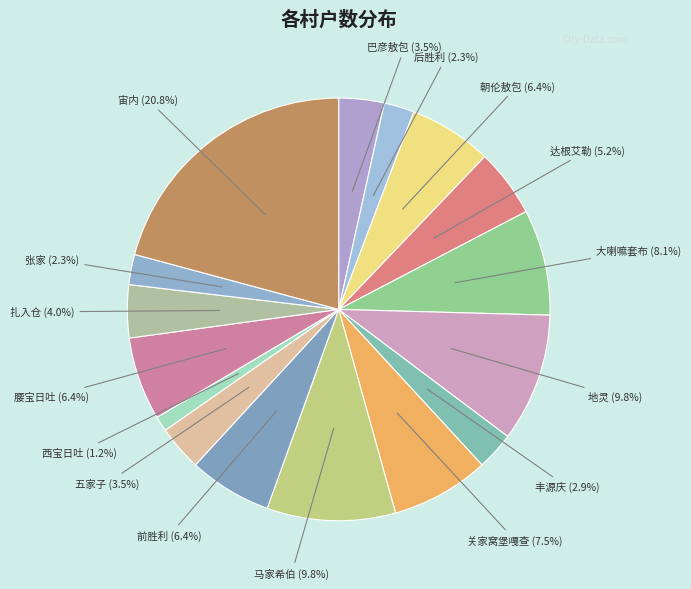

Is there any slice that represents more than half of the pie?

No